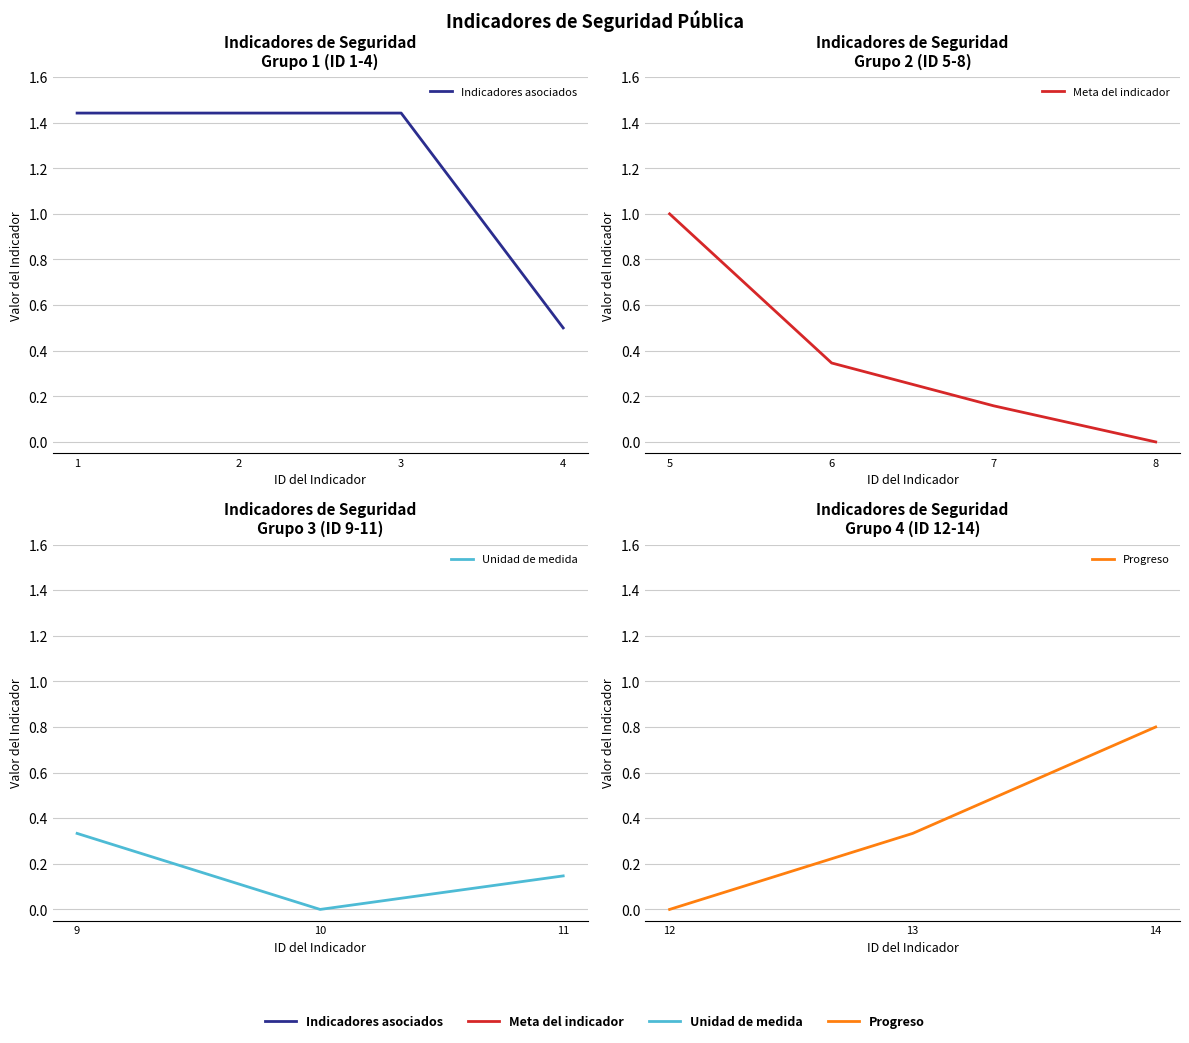

What is the sum of the values at 3 and 6?

1.8